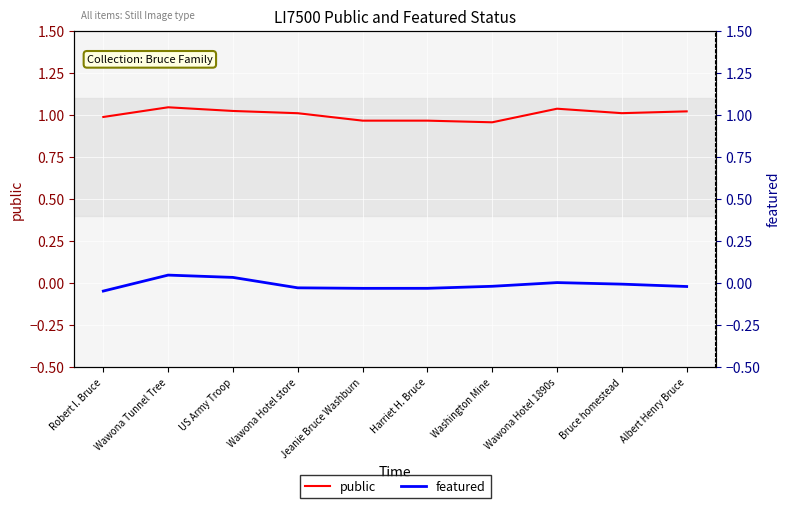

Is the value of featured at Albert Henry Bruce greater than the value of public at Wawona Hotel 1890s?

No